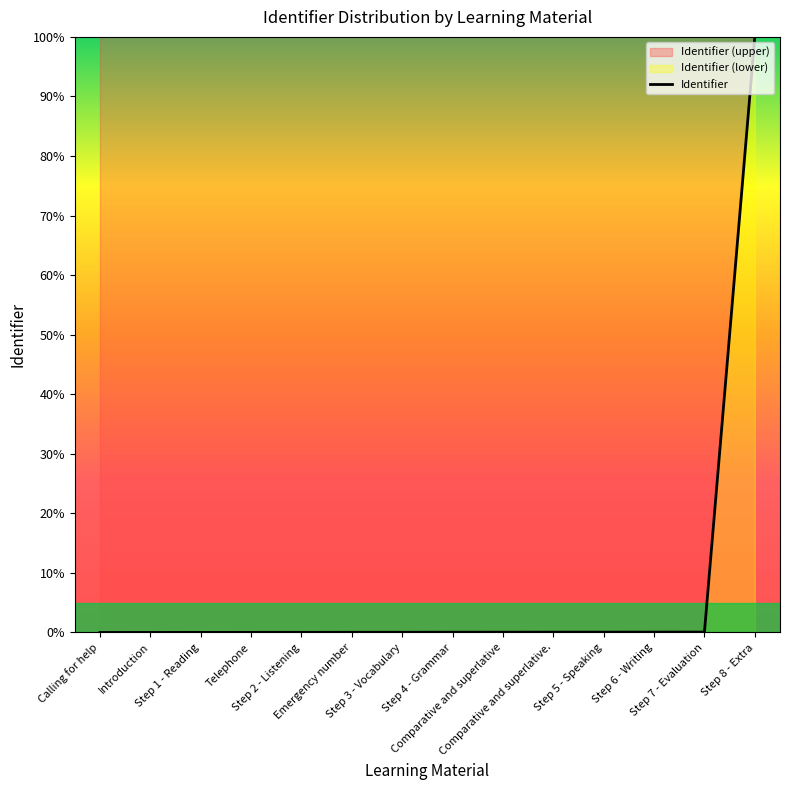

At which category does the chart reach its peak across all series?

Step 8 - Extra